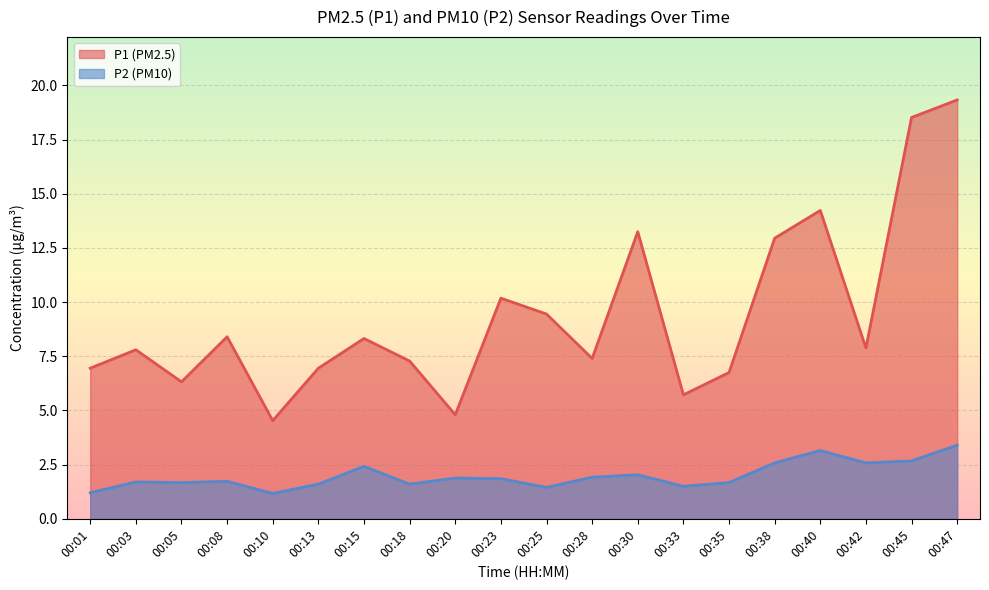

Is it true that P2 equals 2.8 at 00:20?

False